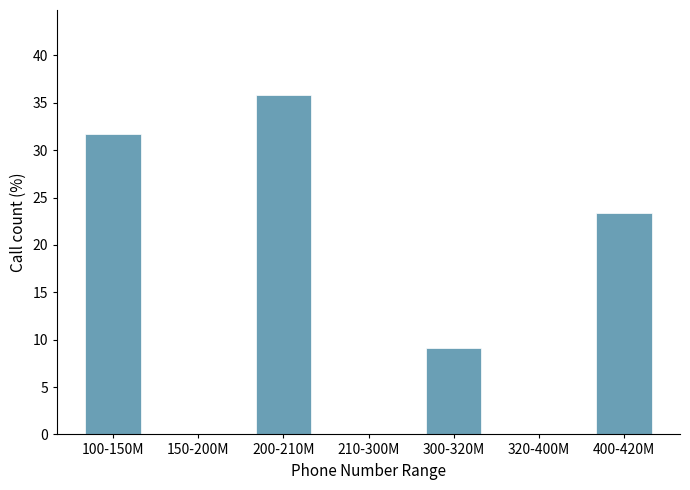

Reading left to right, list all the values displayed in this chart.

100-150M=31.7	150-200M=0.0	200-210M=35.8	210-300M=0.0	300-320M=9.2	320-400M=0.0	400-420M=23.3